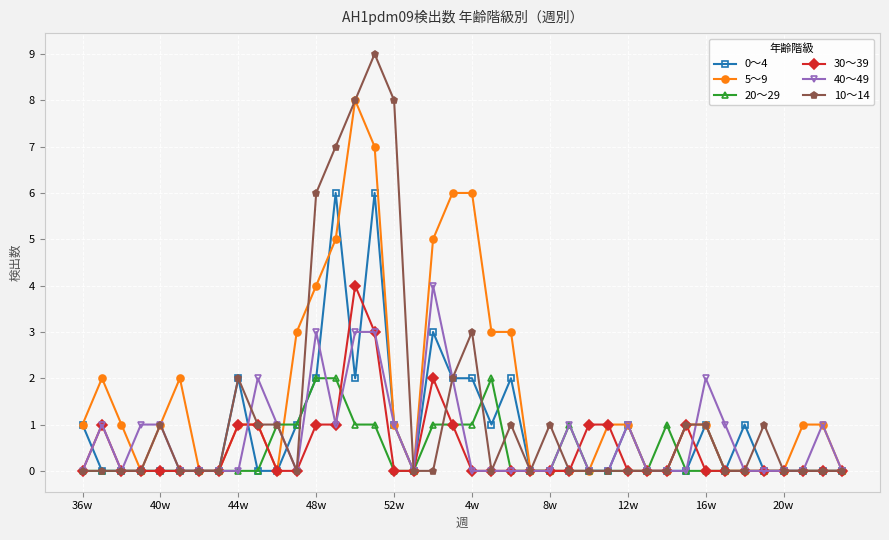

How many distinct data groups are displayed?

6